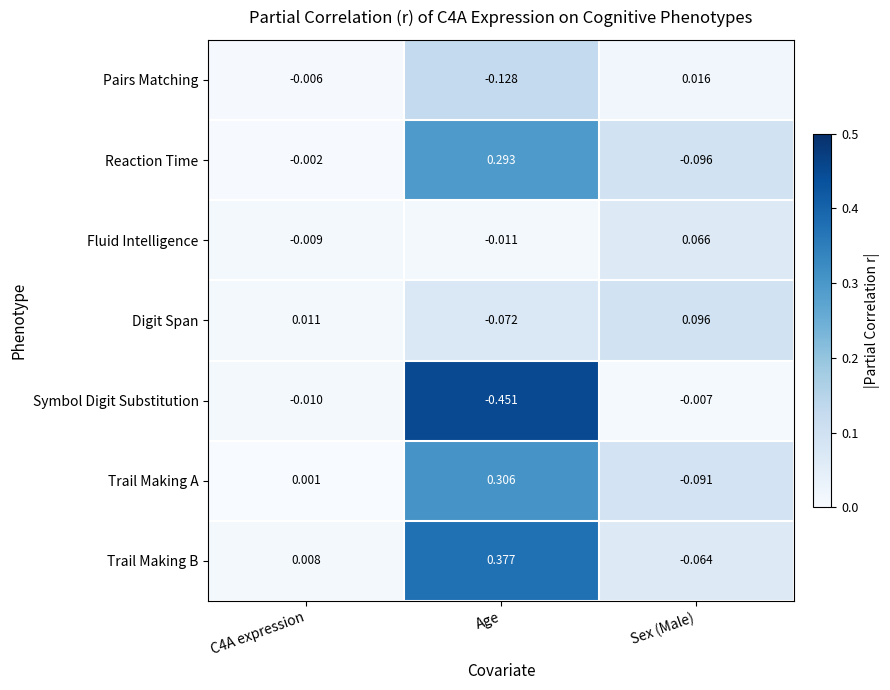

Which series has the widest spread of values?

Symbol Digit Substitution